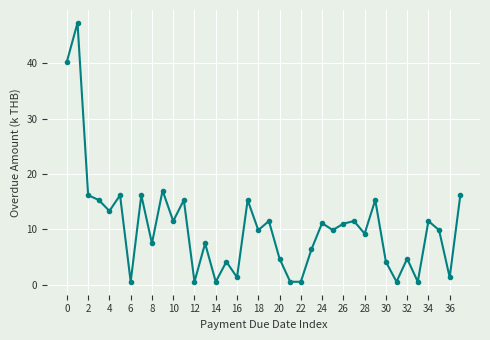

What is the average value?

10.4